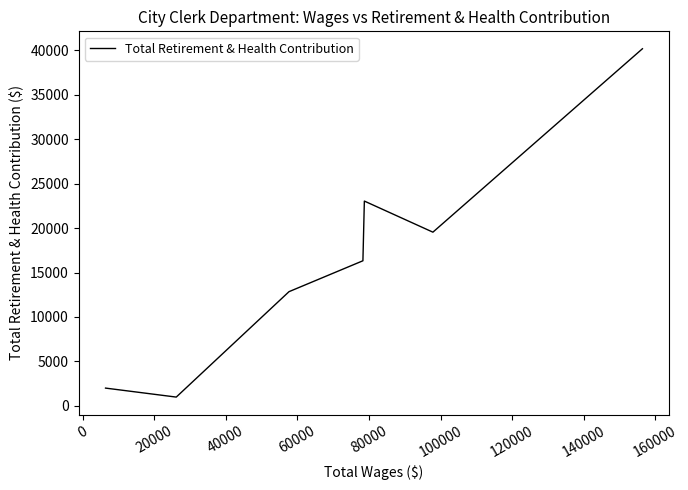

True or false: the data shows 1211 at 100000.

False